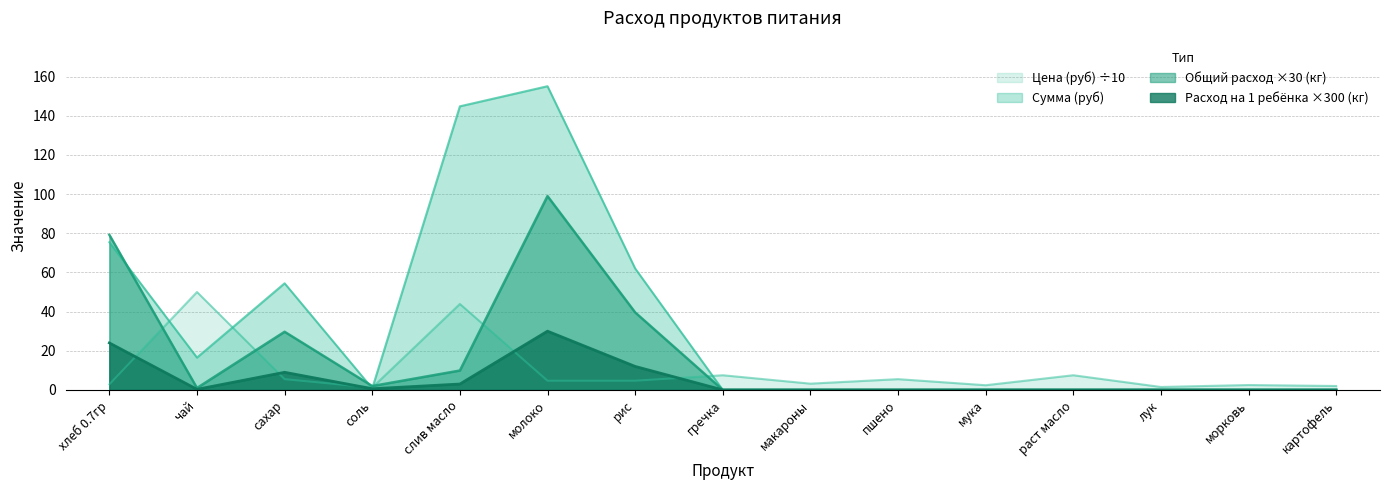

True or false: Цена (руб) and Расход на 1 ребенка (кг) intersect in this chart.

True